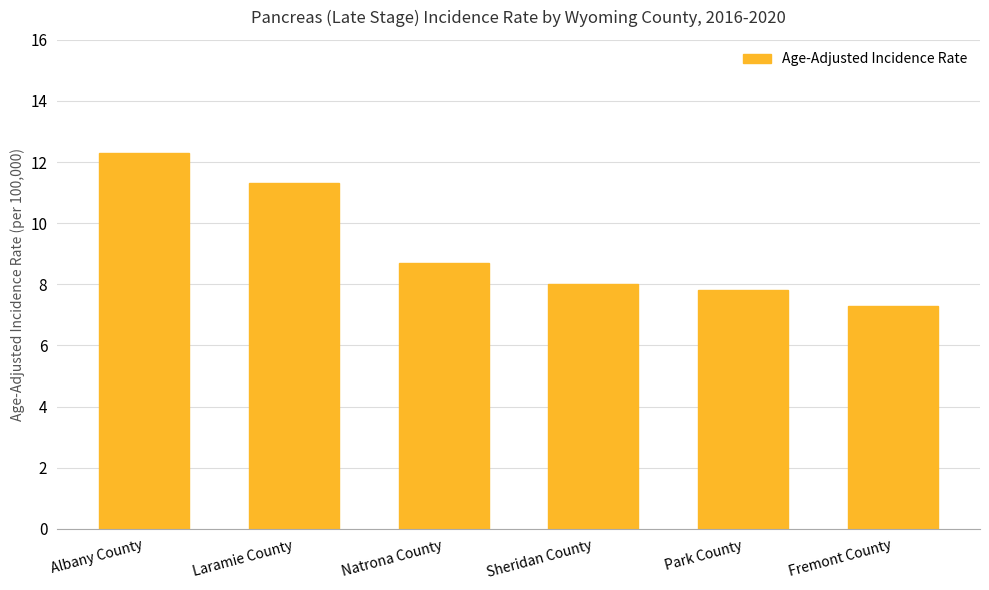

The chart shows a value of 8.7 at Natrona County. True or false?

True